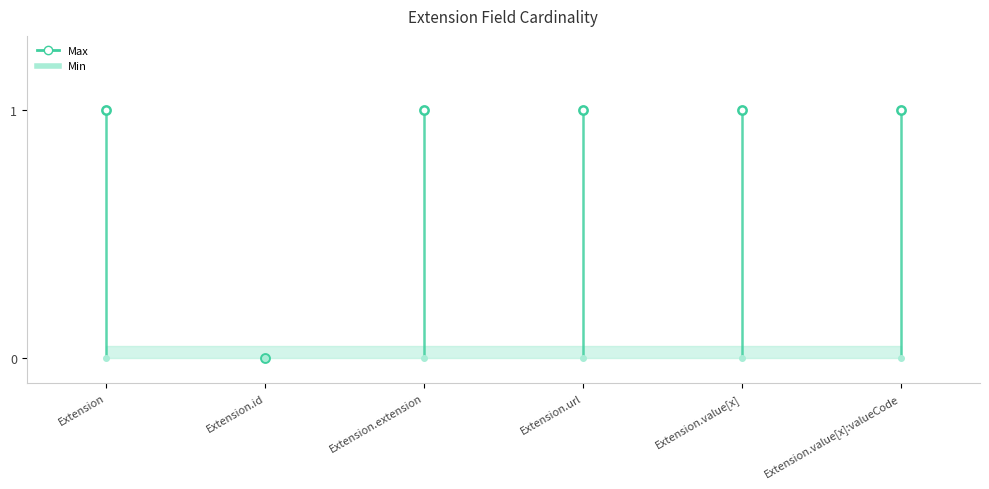

What is the sum of the Max values at Extension and Extension.value[x]?

2